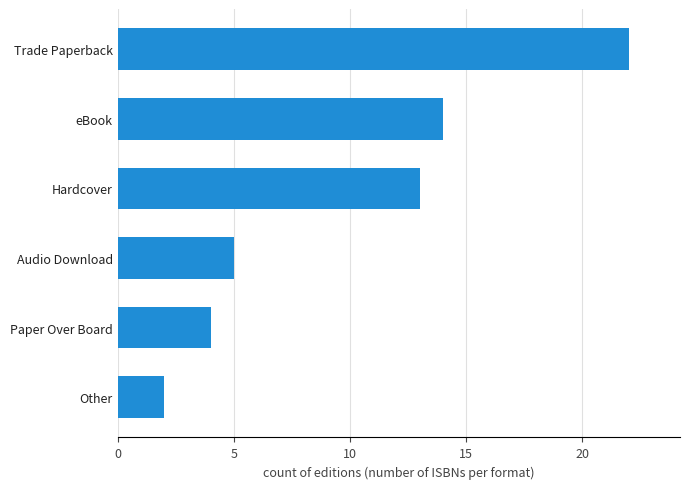

Are the bars horizontal?

Yes